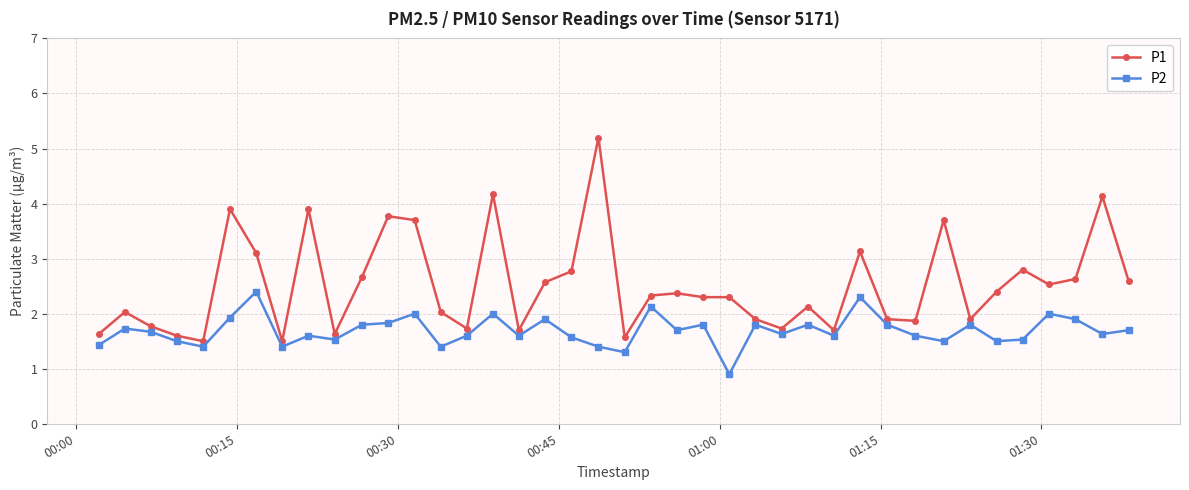

Which series has the largest range (max minus min)?

P1